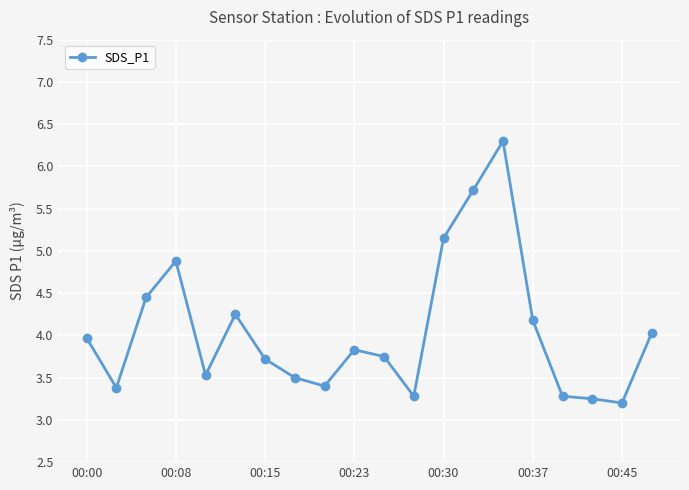

What is the minimum value shown in the chart?

3.2